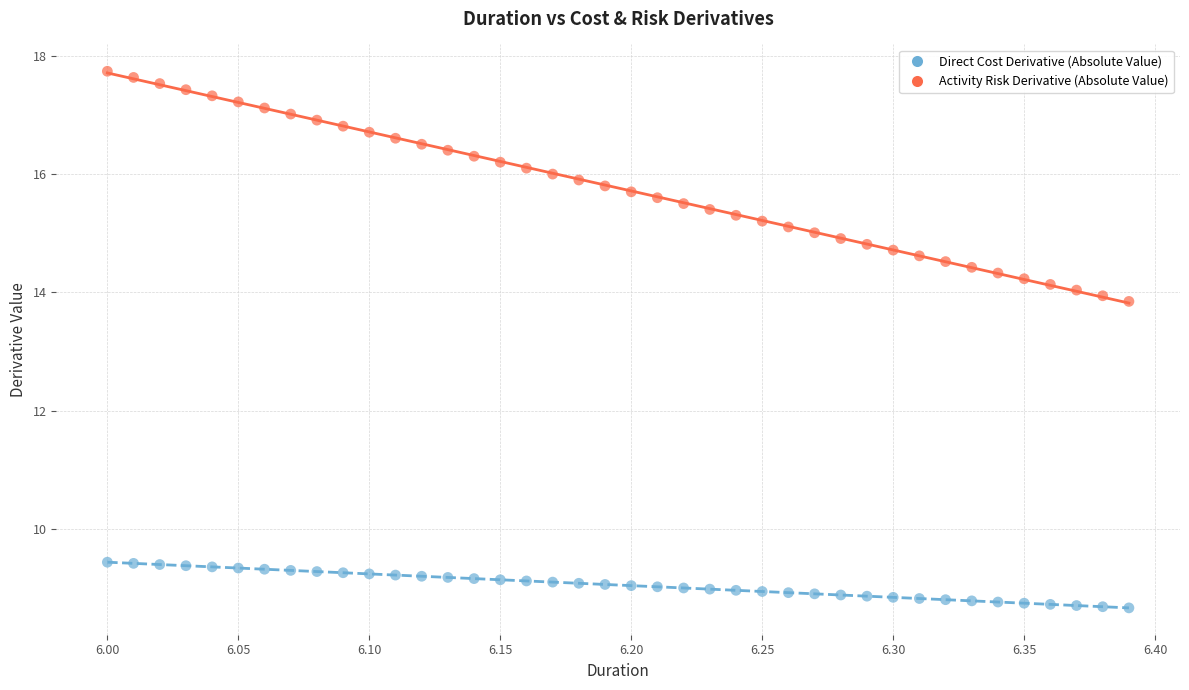

What are all the series names shown in the legend?

Direct Cost Derivative (Absolute Value), Activity Risk Derivative (Absolute Value)